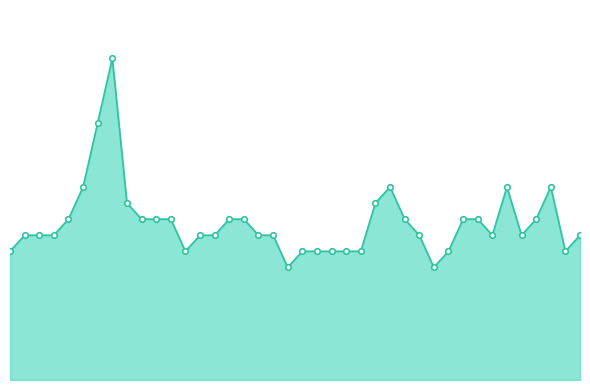

List the labels in order of value, largest first.

7, 6, 5, 26, 34, 37, 8, 25, 4, 9, 10, 11, 15, 16, 27, 31, 32, 36, 1, 2, 3, 13, 14, 17, 18, 28, 33, 35, 39, 0, 12, 20, 21, 22, 23, 24, 30, 38, 19, 29